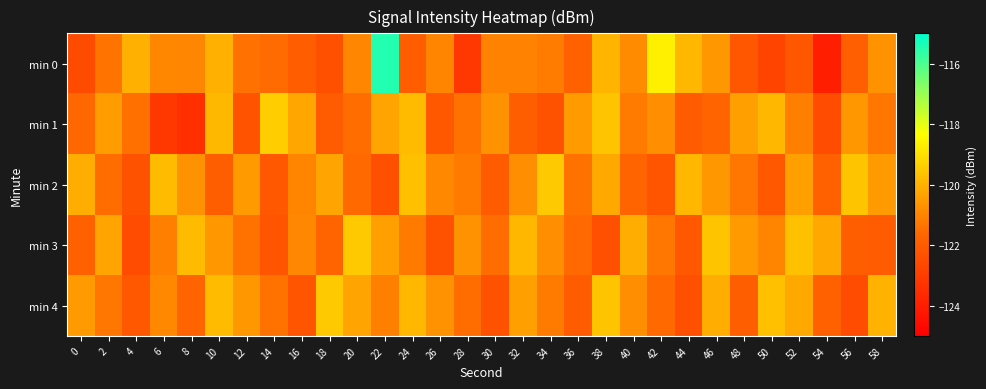

Reading left to right, list all the values displayed in this chart.

min 0: 0=-122.5	2=-121.3	4=-120.0	6=-120.9	8=-121.0	10=-120.0	12=-121.4	14=-121.5	16=-121.9	18=-122.4	20=-121.0	22=-115.4	24=-121.9	26=-121.0	28=-123.2	30=-121.1	32=-121.0	34=-121.2	36=-121.9	38=-119.9	40=-120.9	42=-118.7	44=-119.9	46=-120.6	48=-122.1	50=-122.7	52=-122.2	54=-124.0	56=-121.9	58=-120.7
min 1: 0=-121.6	2=-120.5	4=-121.4	6=-123.2	8=-123.4	10=-119.9	12=-122.3	14=-119.4	16=-120.2	18=-122.0	20=-121.5	22=-120.3	24=-119.8	26=-122.1	28=-121.4	30=-120.7	32=-121.9	34=-122.3	36=-120.5	38=-119.6	40=-121.2	42=-120.8	44=-122.0	46=-121.7	48=-120.4	50=-119.9	52=-121.1	54=-122.5	56=-120.6	58=-121.3
min 2: 0=-120.1	2=-121.5	4=-122.3	6=-119.8	8=-120.7	10=-121.9	12=-120.5	14=-122.1	16=-121.0	18=-120.3	20=-121.6	22=-122.4	24=-119.7	26=-120.9	28=-121.2	30=-122.0	32=-120.8	34=-119.5	36=-121.4	38=-120.2	40=-121.7	42=-122.2	44=-119.9	46=-120.6	48=-121.3	50=-122.1	52=-120.4	54=-121.8	56=-119.6	58=-120.5
min 3: 0=-121.8	2=-120.3	4=-122.5	6=-121.1	8=-119.8	10=-120.6	12=-121.4	14=-122.2	16=-120.9	18=-121.7	20=-119.5	22=-120.4	24=-121.2	26=-122.3	28=-120.7	30=-121.5	32=-119.9	34=-120.8	36=-121.6	38=-122.4	40=-120.1	42=-121.3	44=-122.1	46=-119.6	48=-120.5	50=-121.0	52=-119.7	54=-120.2	56=-121.9	58=-122.0
min 4: 0=-120.5	2=-121.3	4=-122.1	6=-120.9	8=-121.7	10=-119.8	12=-120.6	14=-121.4	16=-122.2	18=-119.5	20=-120.3	22=-121.1	24=-119.9	26=-120.7	28=-121.5	30=-122.3	32=-120.4	34=-121.2	36=-122.0	38=-119.6	40=-120.8	42=-121.6	44=-122.4	46=-120.1	48=-121.9	50=-119.7	52=-120.2	54=-121.8	56=-122.5	58=-120.0